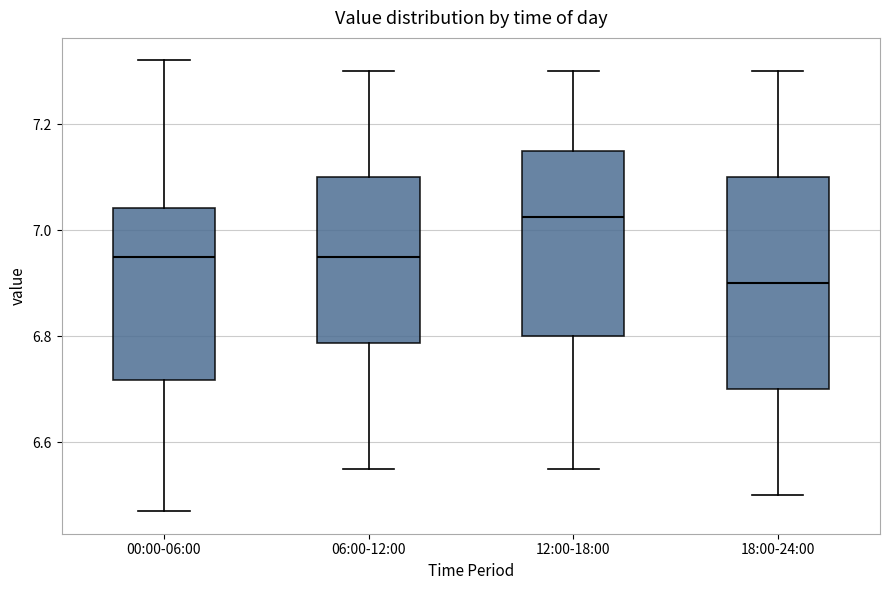

Which box has the highest median line?

12:00-18:00